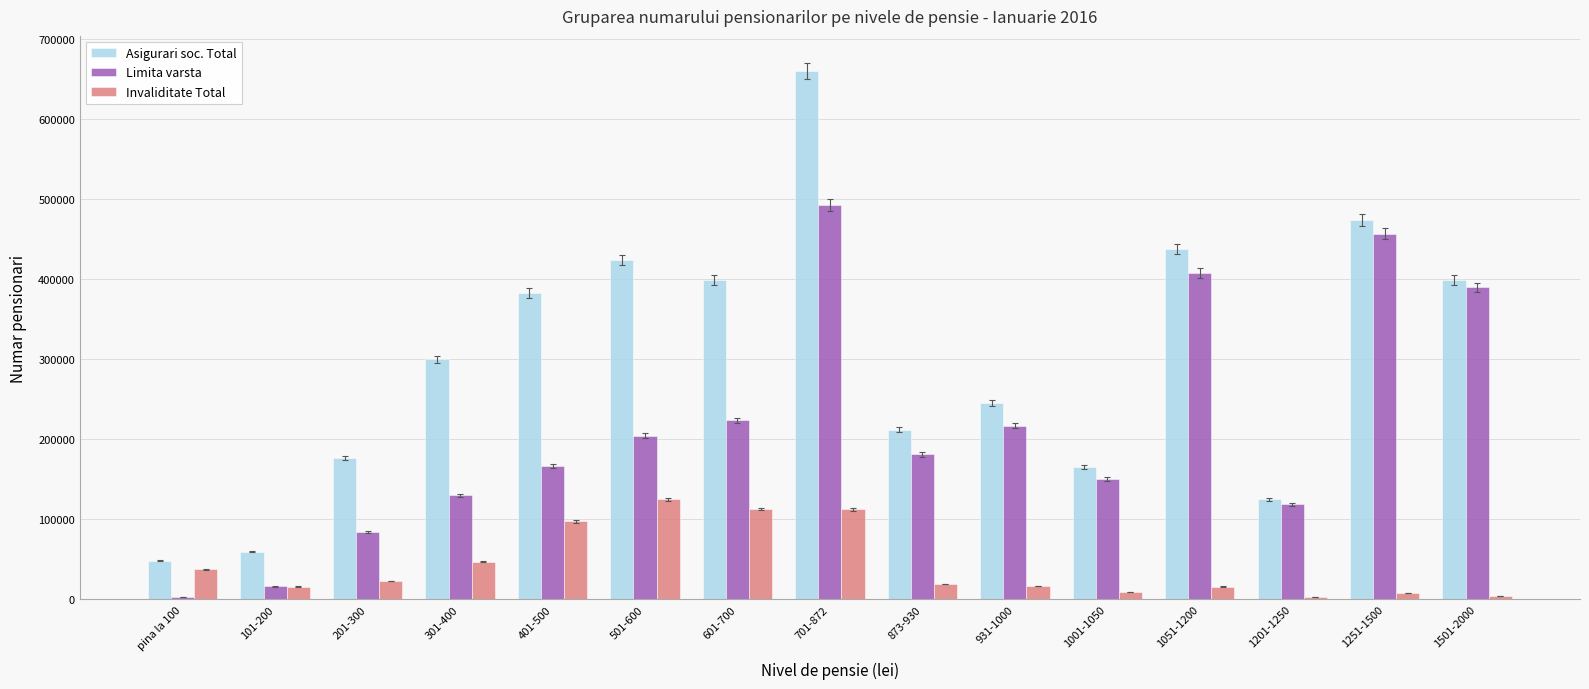

What is the average value of the Invaliditate Total series?

43117